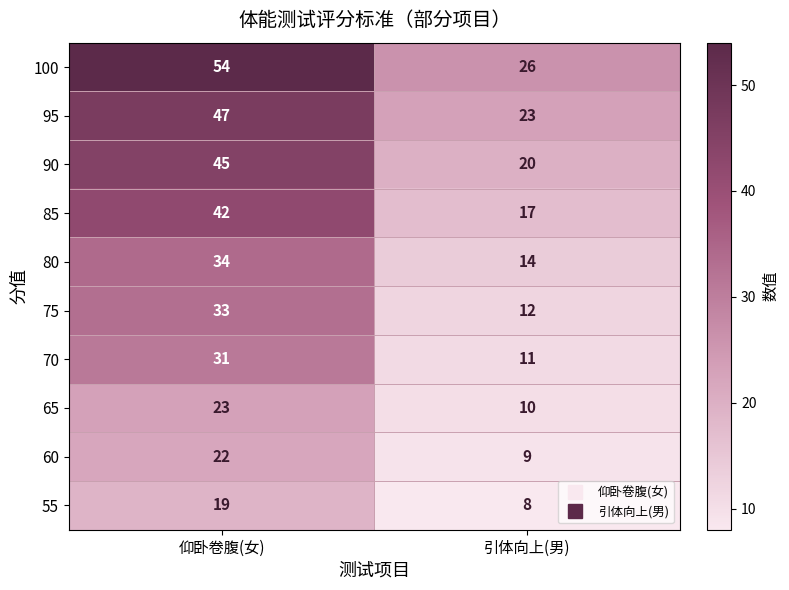

Rank the series at 引体向上(男) from highest to lowest value.

100, 95, 90, 85, 80, 75, 70, 65, 60, 55